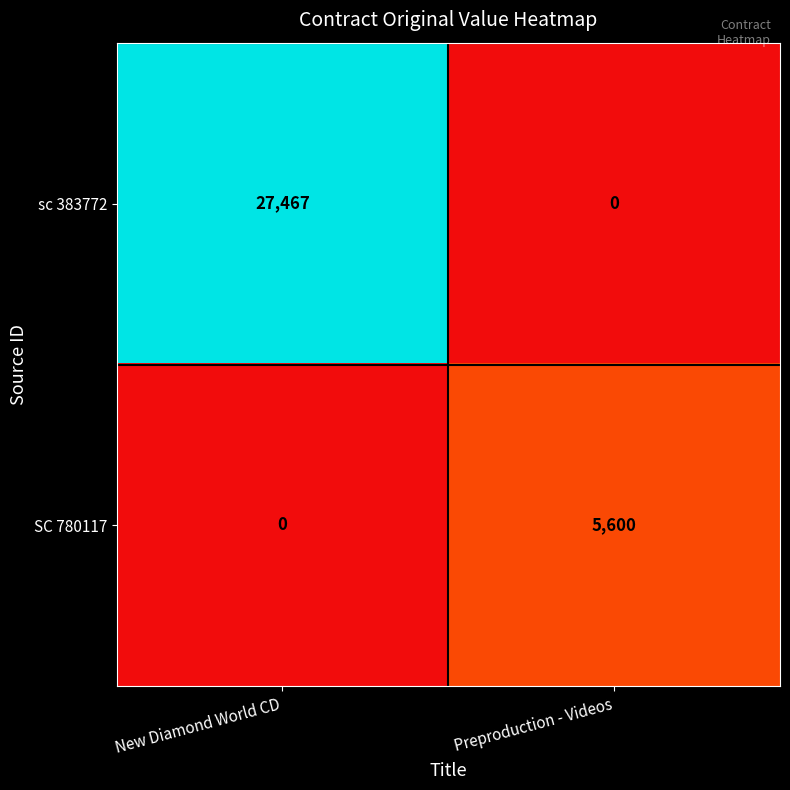

Which category has the highest value across all series?

New Diamond World CD